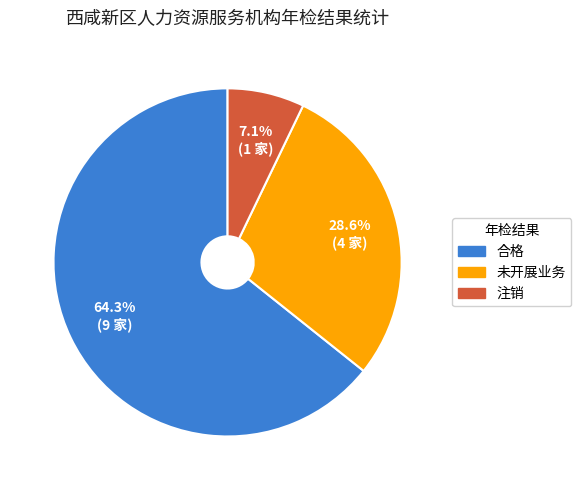

How many slices are in this pie chart?

3